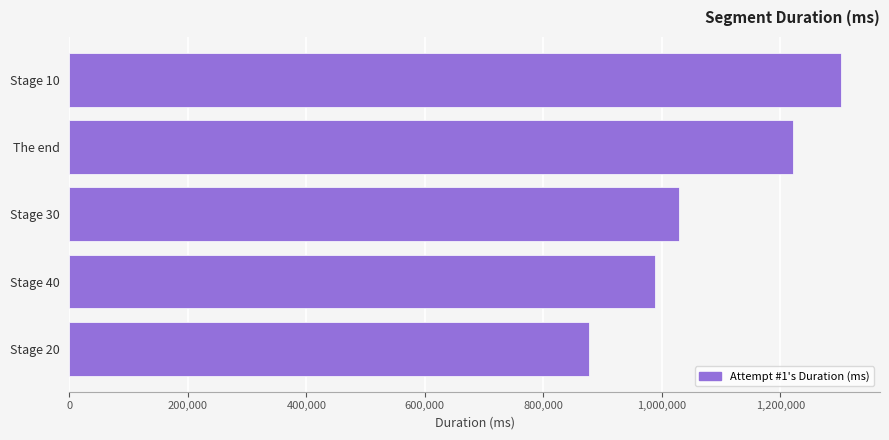

What is the smallest value displayed?

876753